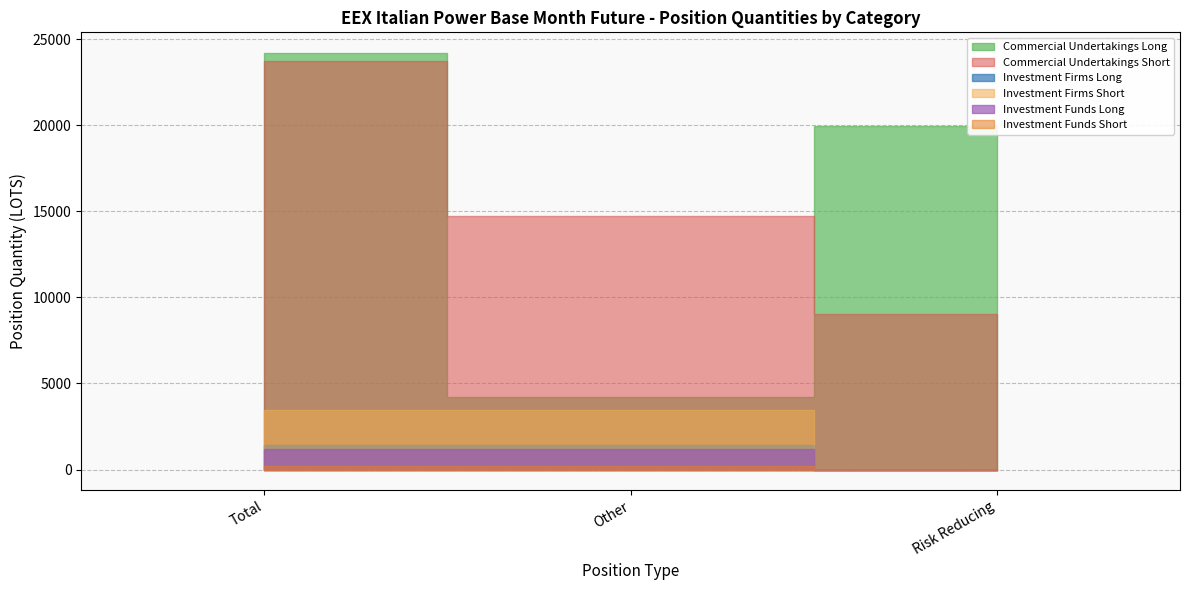

Rank the categories by Commercial Undertakings Short value from lowest to highest.

Risk Reducing, Other, Total